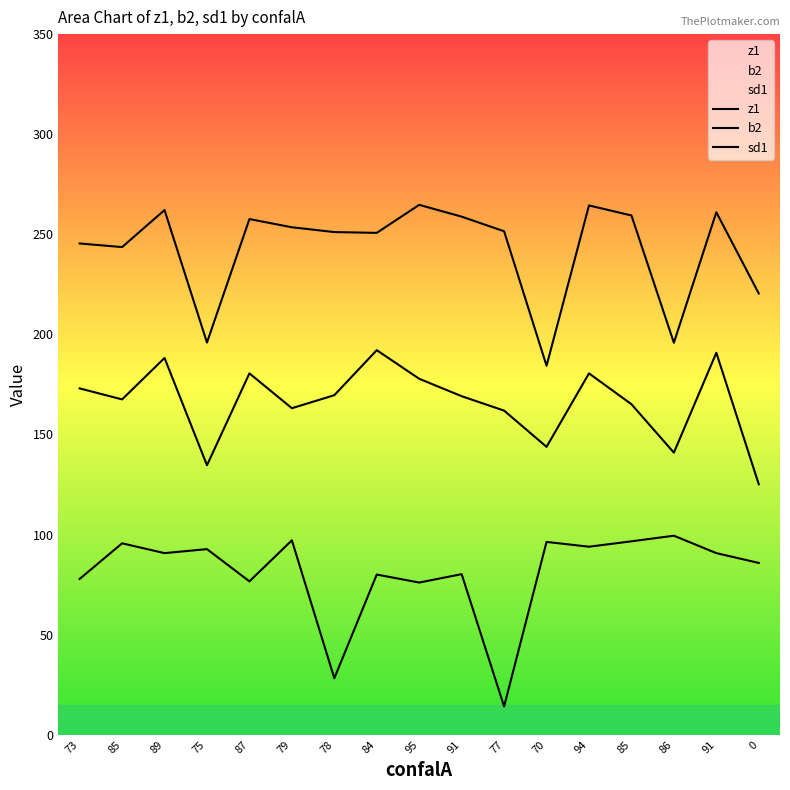

How many data points in z1 are above 251?

10